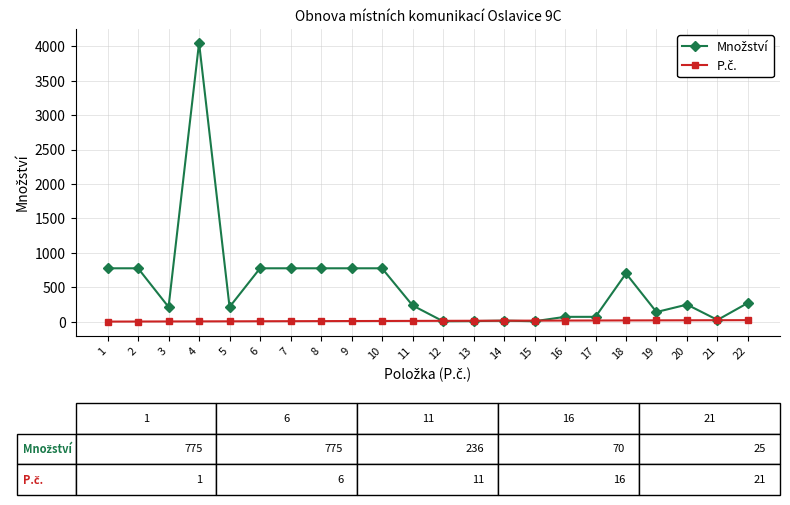

At which category is the sum across all series the highest?

4